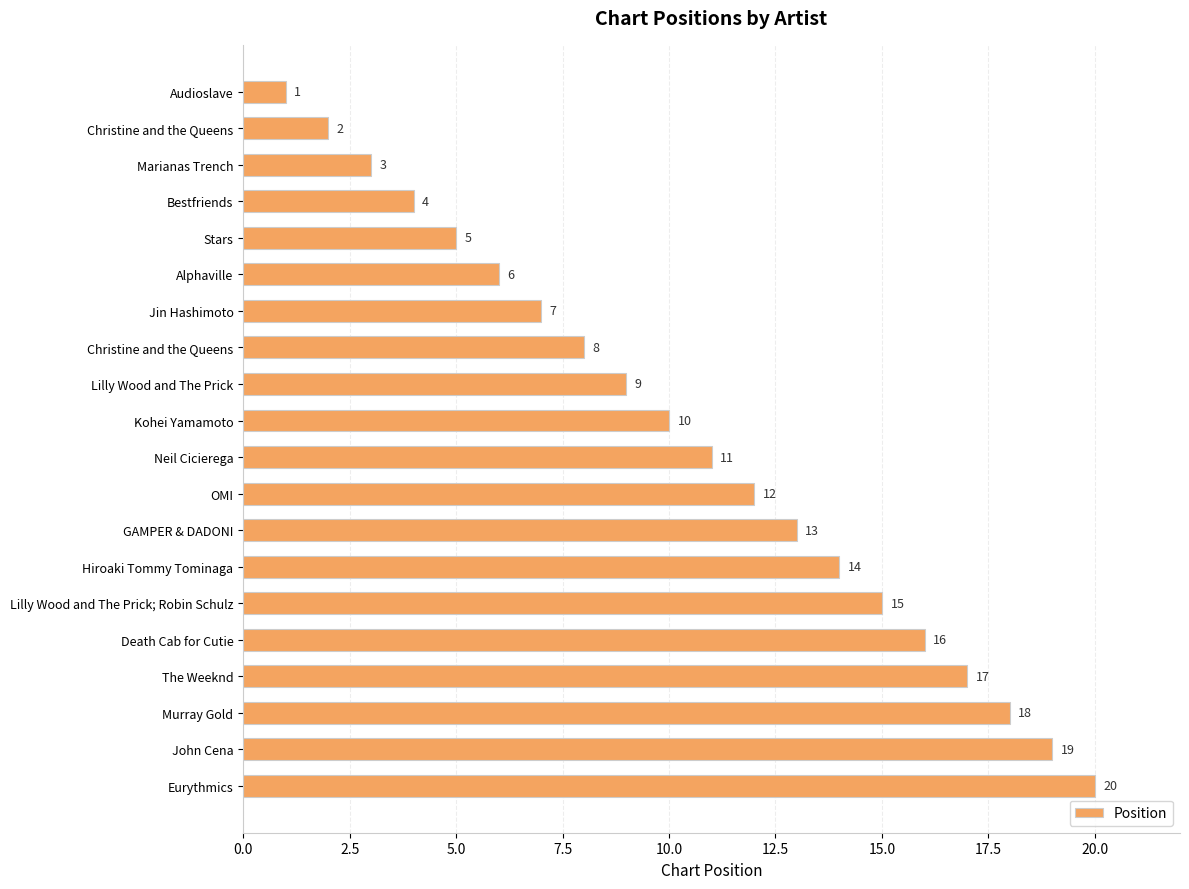

What is the minimum value shown in the chart?

1